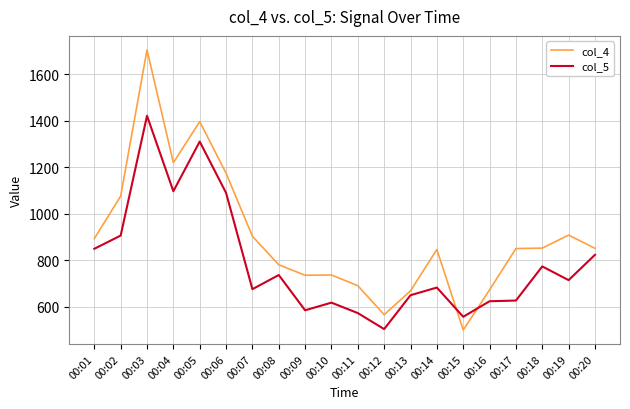

What is the total value across all series at 00:16?

1295